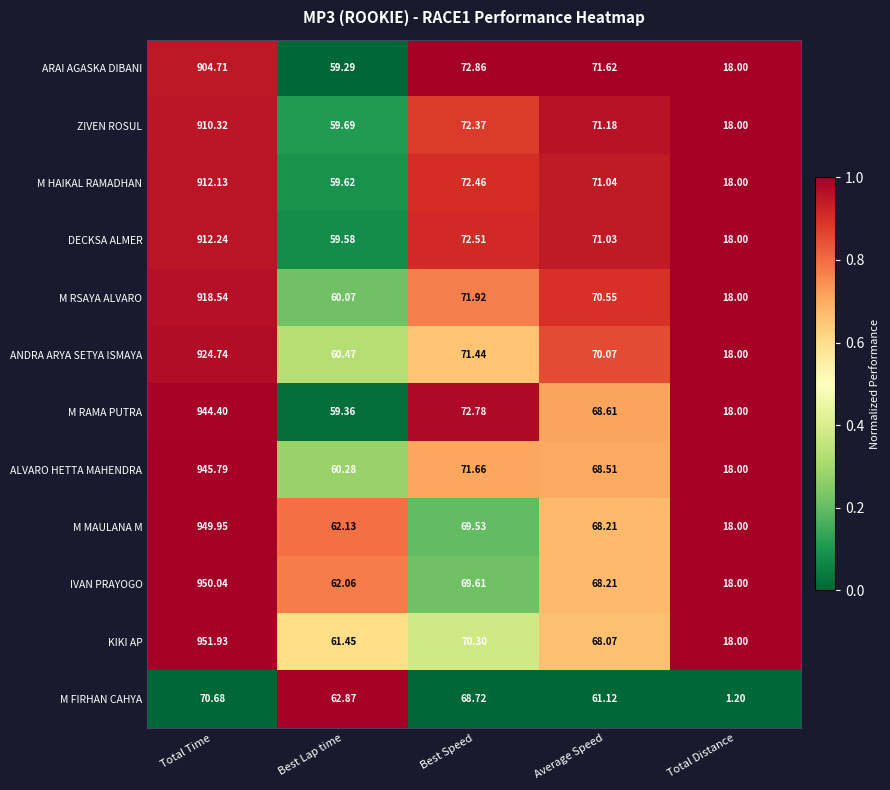

Which series has the largest range (max minus min)?

KIKI AP